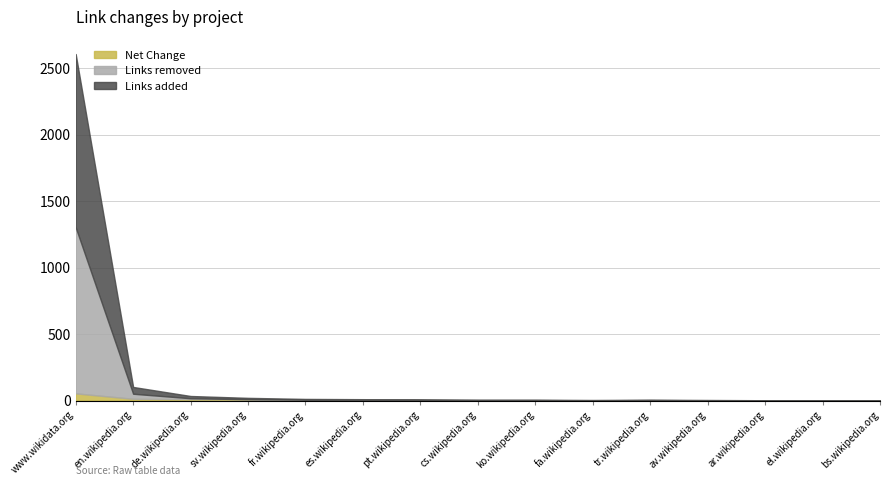

What is the difference between the highest and lowest values at pt.wikipedia.org?

3